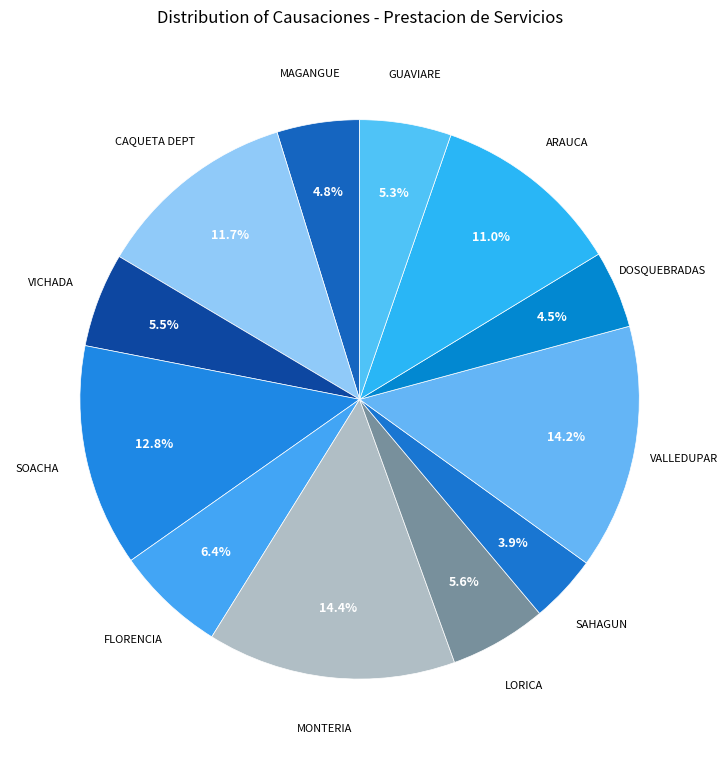

Between CAQUETA DEPT and LORICA, which is larger?

CAQUETA DEPT